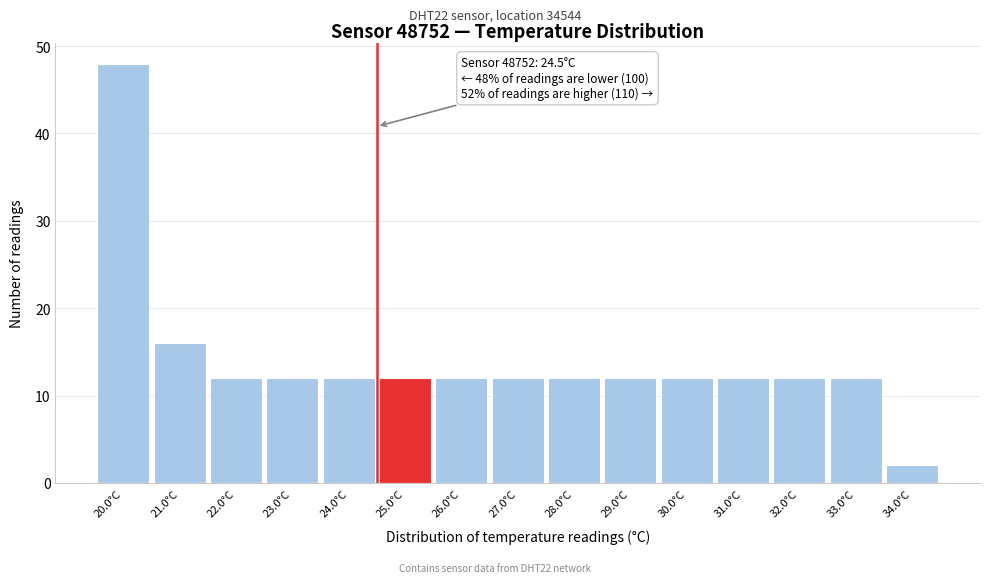

Which range on the x-axis has the tallest bar?

19.5 to 20.5